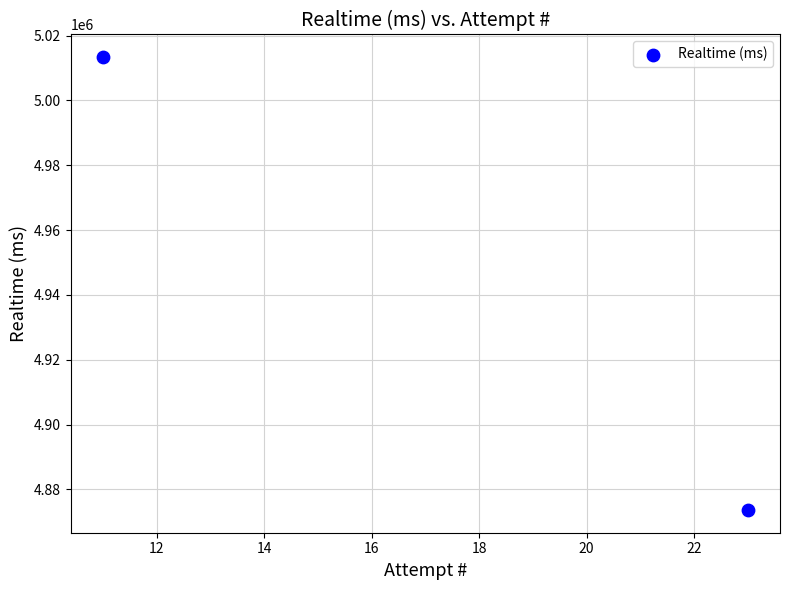

What is the average X value?

17